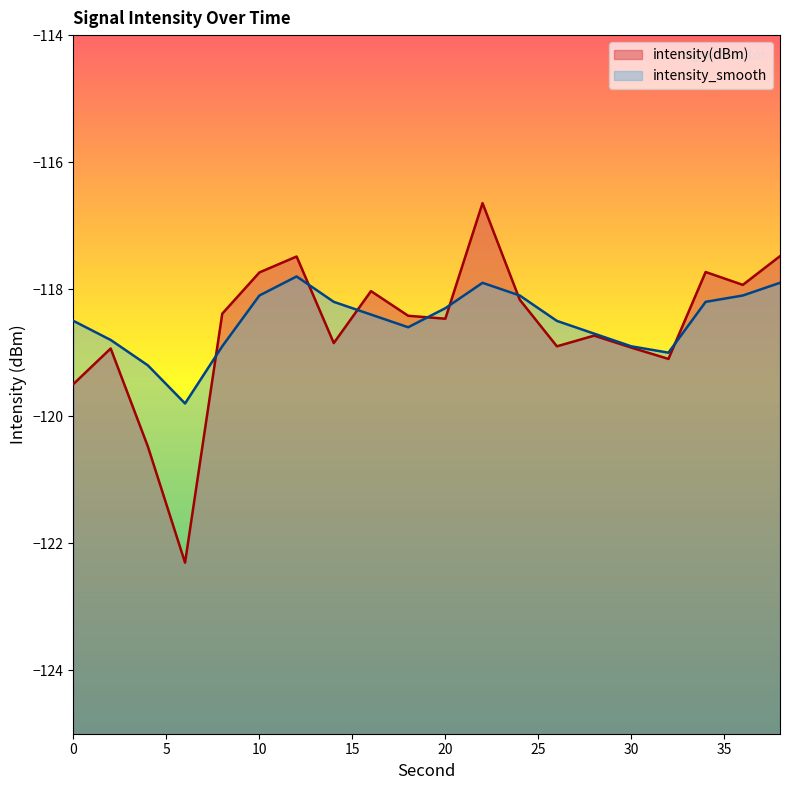

Reading left to right, extract all data points from this chart.

intensity(dBm): 0=-119.5	2=-118.9	4=-120.5	6=-122.3	8=-118.4	10=-117.7	12=-117.5	14=-118.8	16=-118.0	18=-118.4	20=-118.5	22=-116.6	24=-118.2	26=-118.9	28=-118.7	30=-118.9	32=-119.1	34=-117.7	36=-117.9	38=-117.5
intensity_smooth: 0=-118.5	2=-118.8	4=-119.2	6=-119.8	8=-118.9	10=-118.1	12=-117.8	14=-118.2	16=-118.4	18=-118.6	20=-118.3	22=-117.9	24=-118.1	26=-118.5	28=-118.7	30=-118.9	32=-119.0	34=-118.2	36=-118.1	38=-117.9